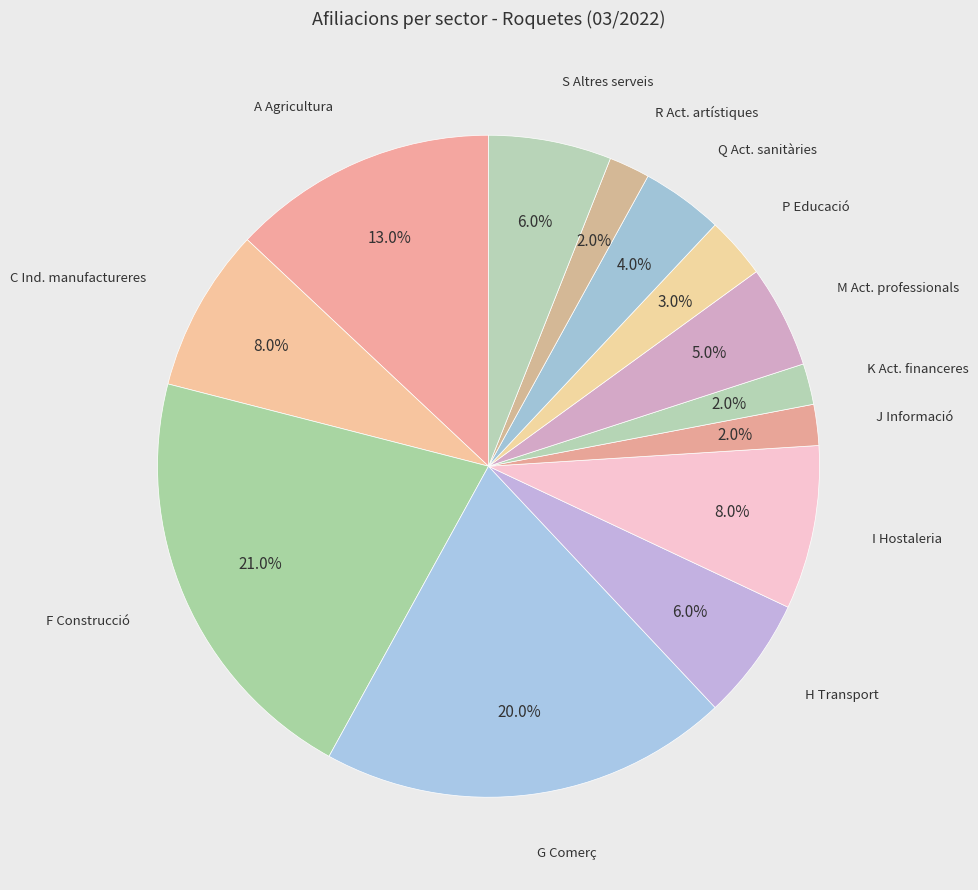

Rank the categories by value from highest to lowest.

F Construcció, G Comerç a l'engròs i al detall, A Agricultura, ramaderia, silvicultura, C Indústries manufactureres, I Hostaleria, H Transport i emmagatzematge, S Altres serveis, M Activitats professionals, científiques, Q Activitats sanitàries i de serveis socials, P Educació, J Informació i comunicacions, K Activitats financeres i d'assegurances, R Activitats artístiques, recreatives